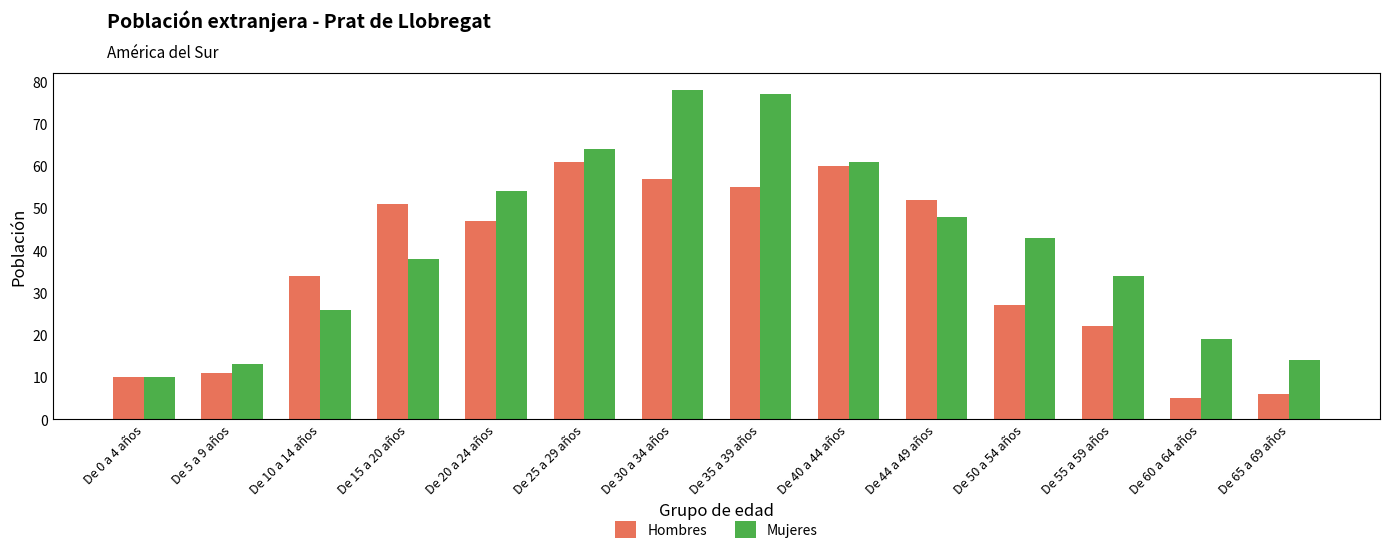

Reading right to left, transcribe all the data shown in this chart.

Hombres: De 65 a 69 años=6	De 60 a 64 años=5	De 55 a 59 años=22	De 50 a 54 años=27	De 44 a 49 años=52	De 40 a 44 años=60	De 35 a 39 años=55	De 30 a 34 años=57	De 25 a 29 años=61	De 20 a 24 años=47	De 15 a 20 años=51	De 10 a 14 años=34	De 5 a 9 años=11	De 0 a 4 años=10
Mujeres: De 65 a 69 años=14	De 60 a 64 años=19	De 55 a 59 años=34	De 50 a 54 años=43	De 44 a 49 años=48	De 40 a 44 años=61	De 35 a 39 años=77	De 30 a 34 años=78	De 25 a 29 años=64	De 20 a 24 años=54	De 15 a 20 años=38	De 10 a 14 años=26	De 5 a 9 años=13	De 0 a 4 años=10